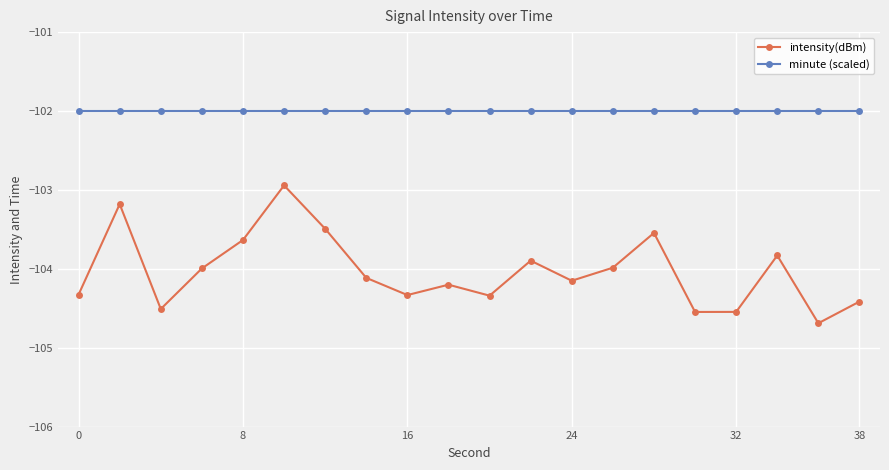

Which series has the largest range (max minus min)?

intensity(dBm)